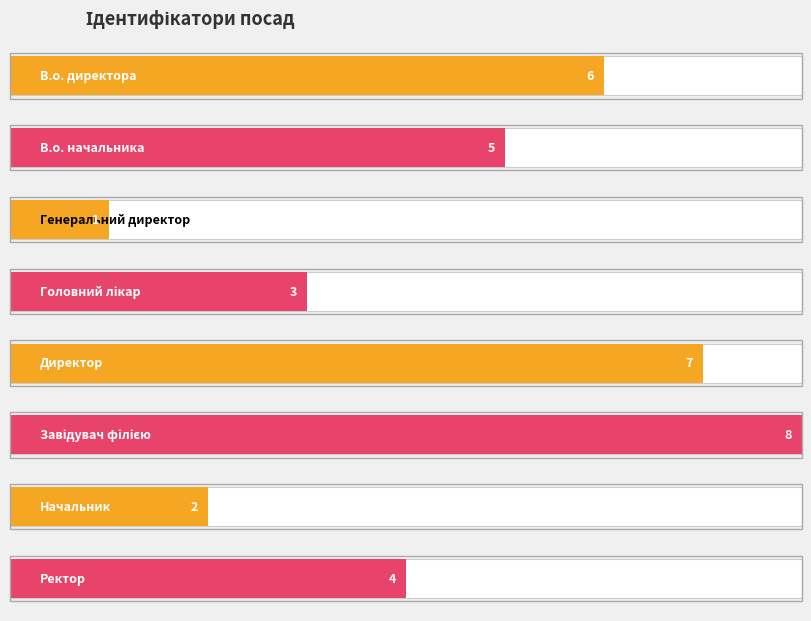

Reading left to right, what are all the values shown in this chart?

6	5	1	3	7	8	2	4